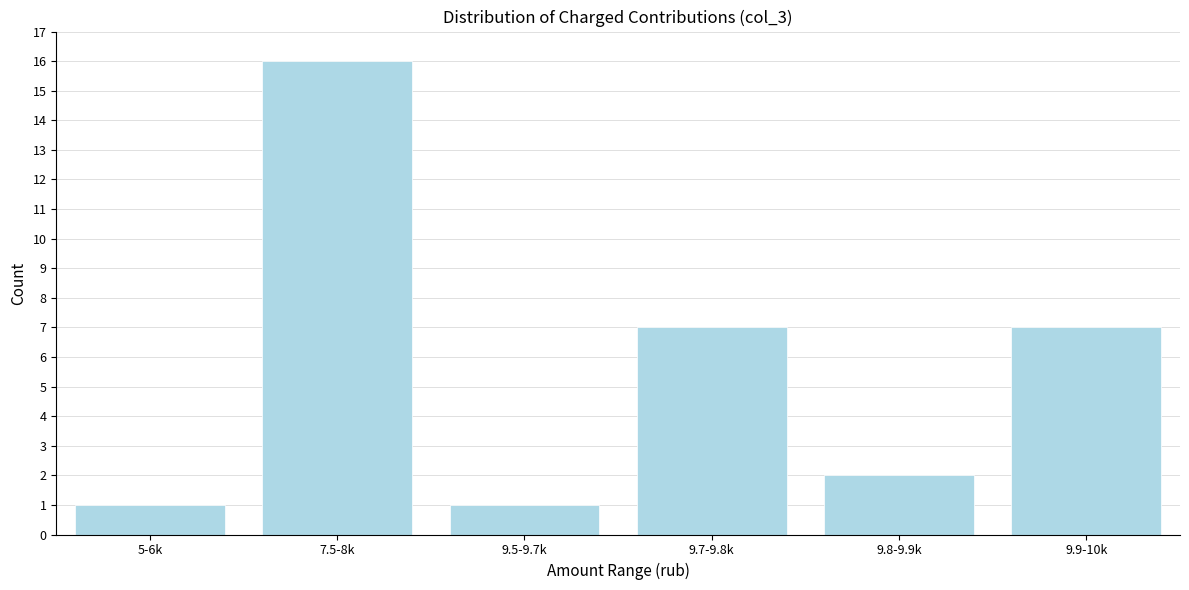

Reading left to right, list all the values displayed in this chart.

5-6k=1	7.5-8k=16	9.5-9.7k=1	9.7-9.8k=7	9.8-9.9k=2	9.9-10k=7